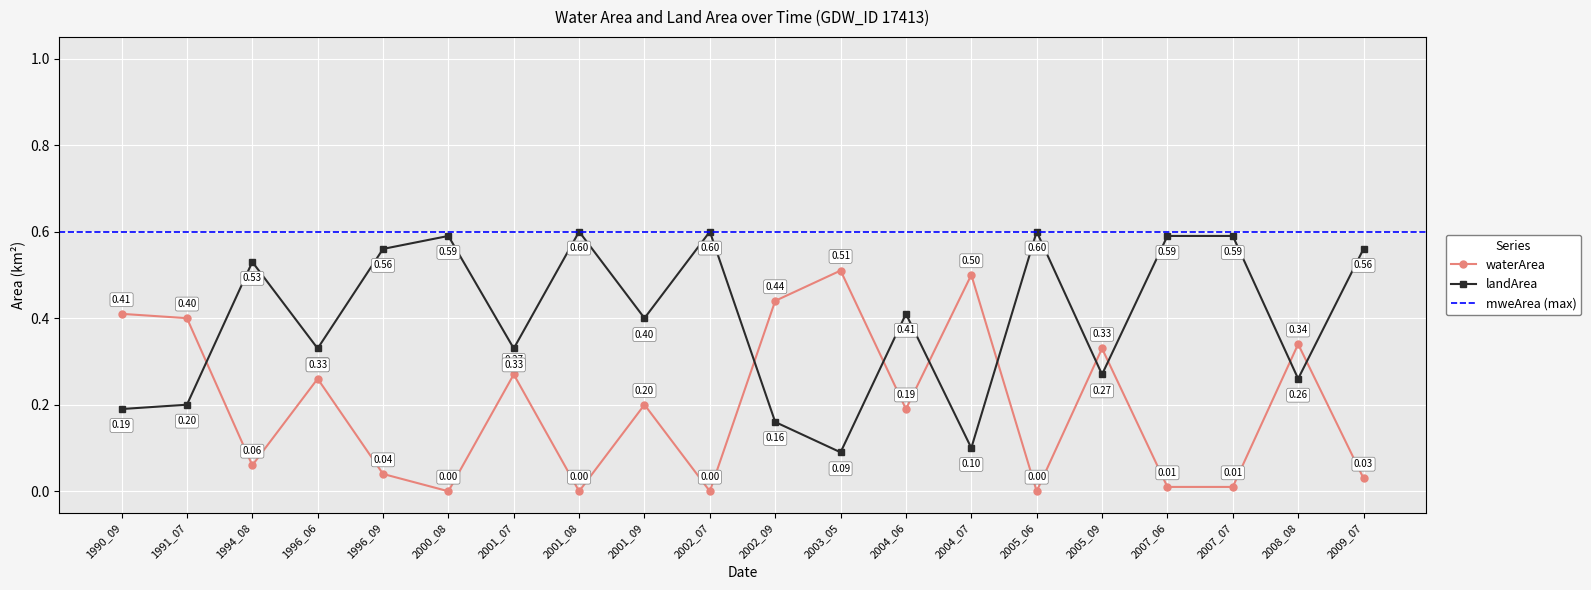

Reading left to right, transcribe all the data shown in this chart.

waterArea: 0.4	0.4	0.1	0.3	0.0	0.0	0.3	0.0	0.2	0.0	0.4	0.5	0.2	0.5	0.0	0.3	0.0	0.0	0.3	0.0
landArea: 0.2	0.2	0.5	0.3	0.6	0.6	0.3	0.6	0.4	0.6	0.2	0.1	0.4	0.1	0.6	0.3	0.6	0.6	0.3	0.6